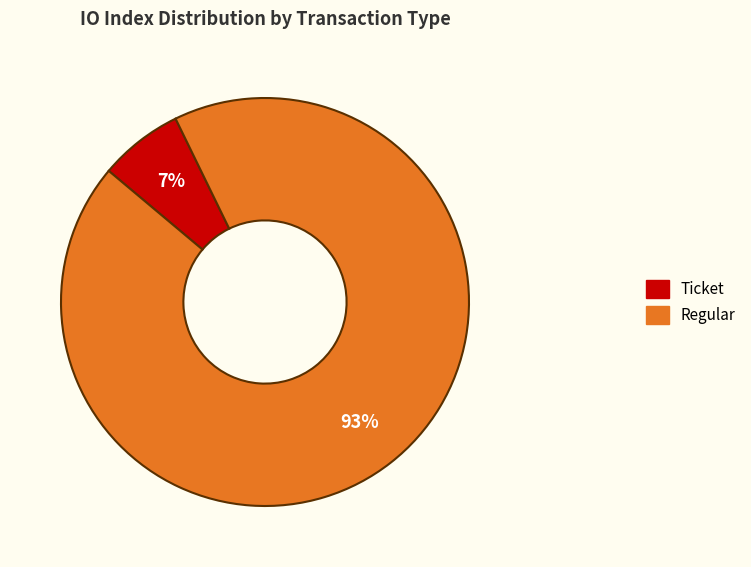

Which slice represents more than half of the pie?

Regular